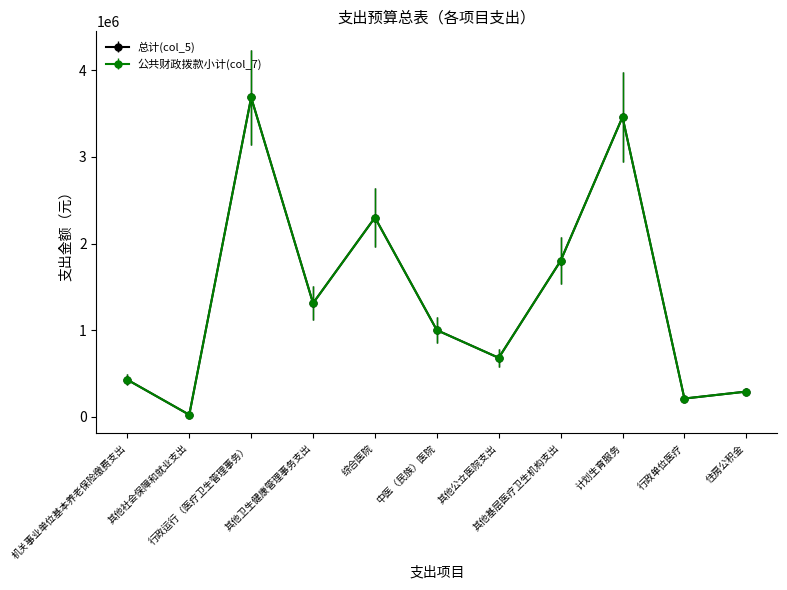

Reading left to right, extract all data points from this chart.

总计(col_5): 机关事业单位基本养老保险缴费支出=427009.2	其他社会保障和就业支出=22786.5	行政运行（医疗卫生管理事务）=3685759.6	其他卫生健康管理事务支出=1311000.0	综合医院=2300000.0	中医（民族）医院=1000000.0	其他公立医院支出=680000.0	其他基层医疗卫生机构支出=1800000.0	计划生育服务=3460000.0	行政单位医疗=210132.5	住房公积金=290558.9
公共财政拨款小计(col_7): 机关事业单位基本养老保险缴费支出=427009.2	其他社会保障和就业支出=22786.5	行政运行（医疗卫生管理事务）=3685759.6	其他卫生健康管理事务支出=1311000.0	综合医院=2300000.0	中医（民族）医院=1000000.0	其他公立医院支出=680000.0	其他基层医疗卫生机构支出=1800000.0	计划生育服务=3460000.0	行政单位医疗=210132.5	住房公积金=290558.9